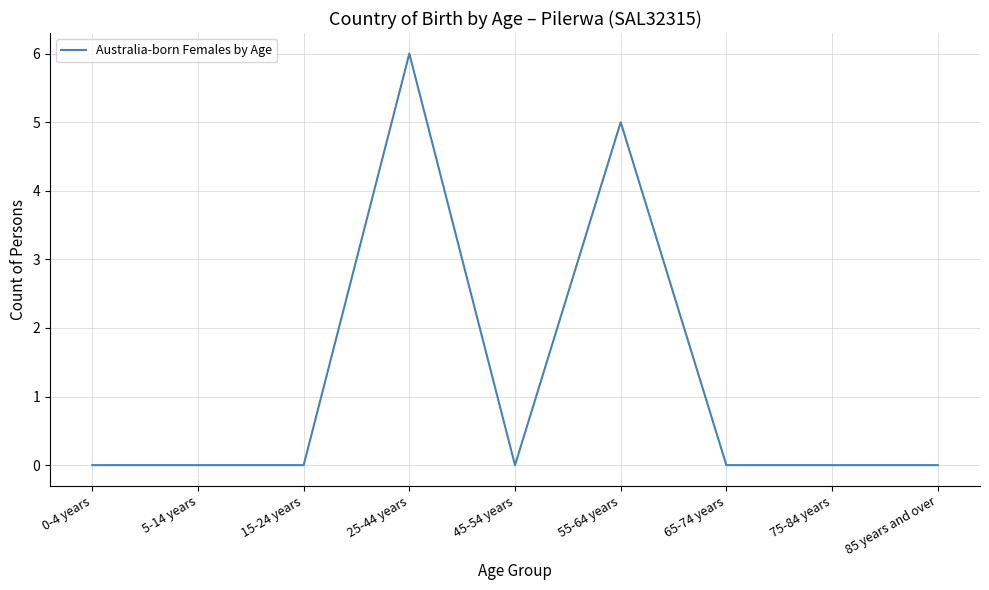

What is the sum of all values?

11